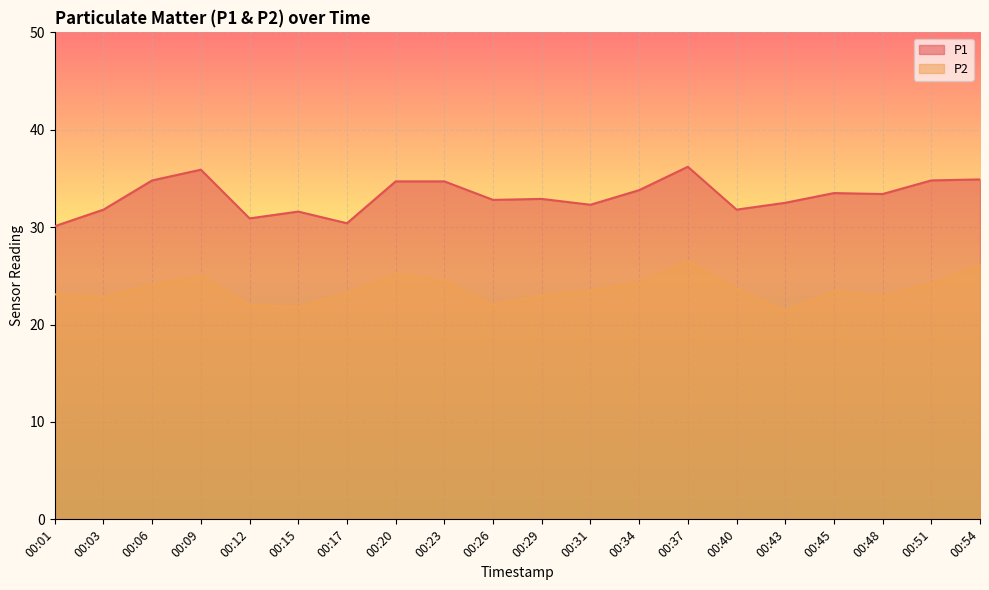

True or false: P2 and P1 cross at least once.

False